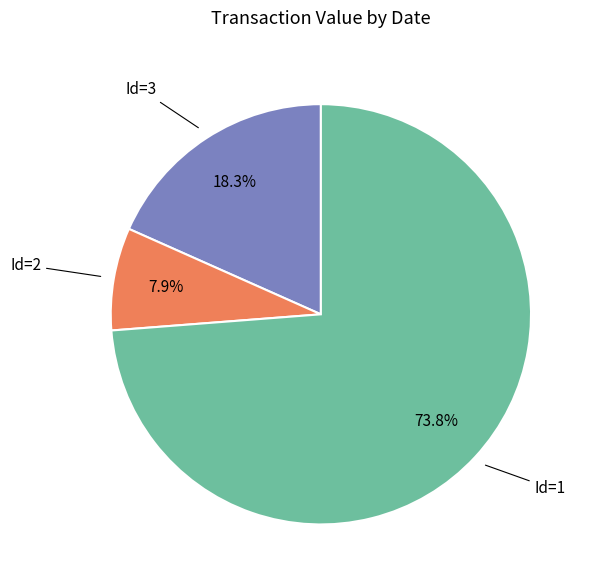

Is there a majority slice in this chart?

Yes